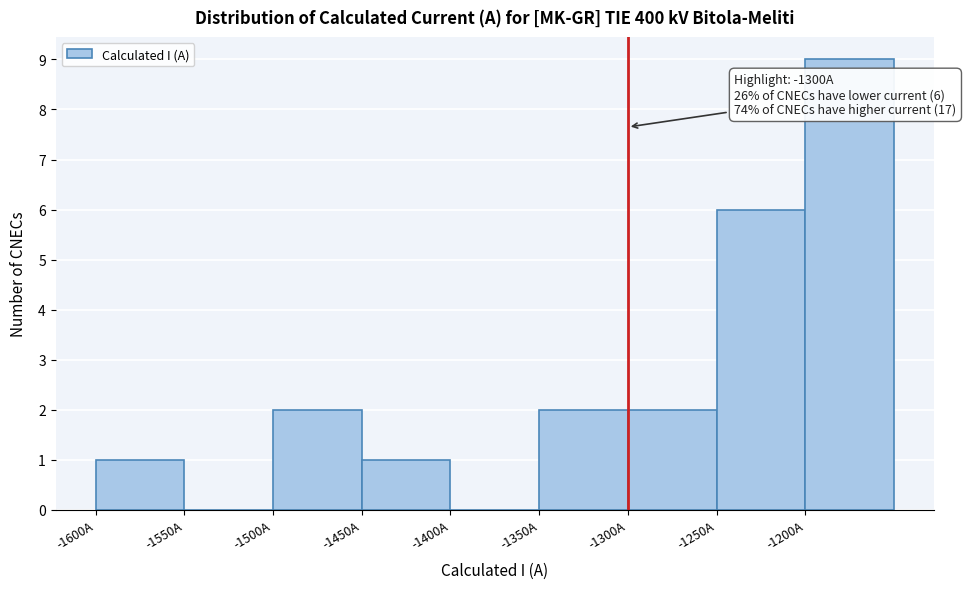

Which range on the x-axis has the tallest bar?

-1200 to -1150